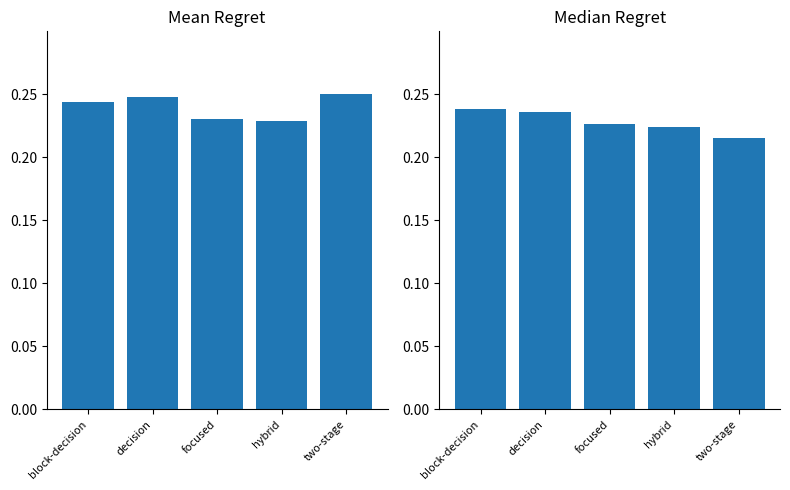

Reading left to right, extract all data points from this chart.

1980Nã: block-decision=0.2	decision=0.2	focused=0.2	hybrid=0.2	two-stage=0.2
1990Nã: block-decision=0.2	decision=0.2	focused=0.2	hybrid=0.2	two-stage=0.2